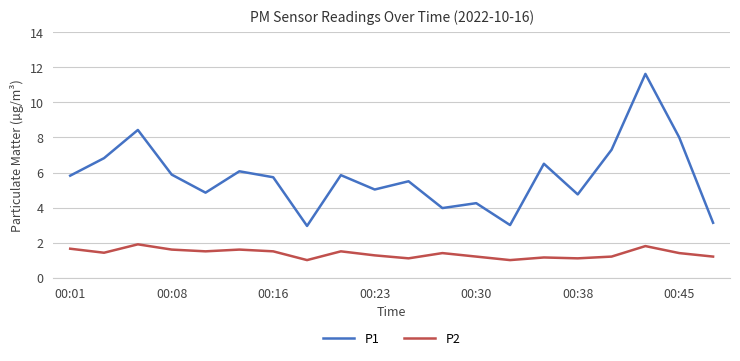

List the series in order of their overall mean, lowest first.

P2, P1